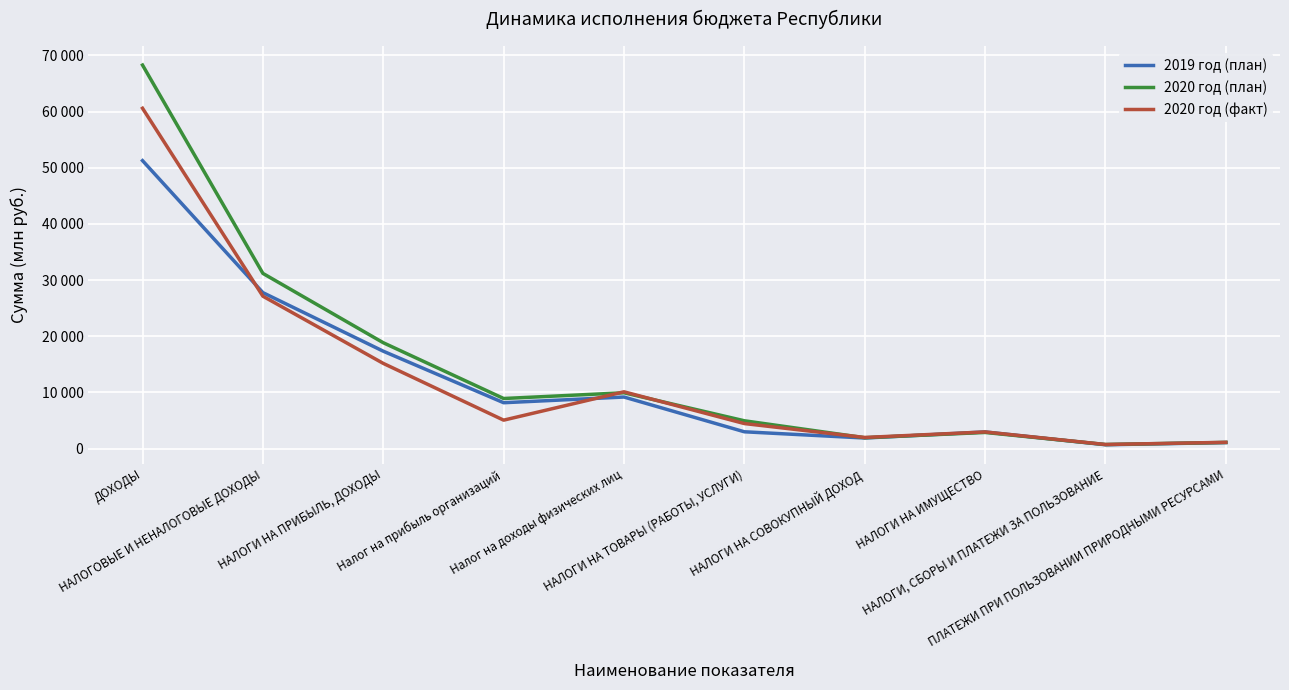

Which series ends up on top after the final intersection of 2020 год (факт) and 2019 год (план)?

2020 год (факт)